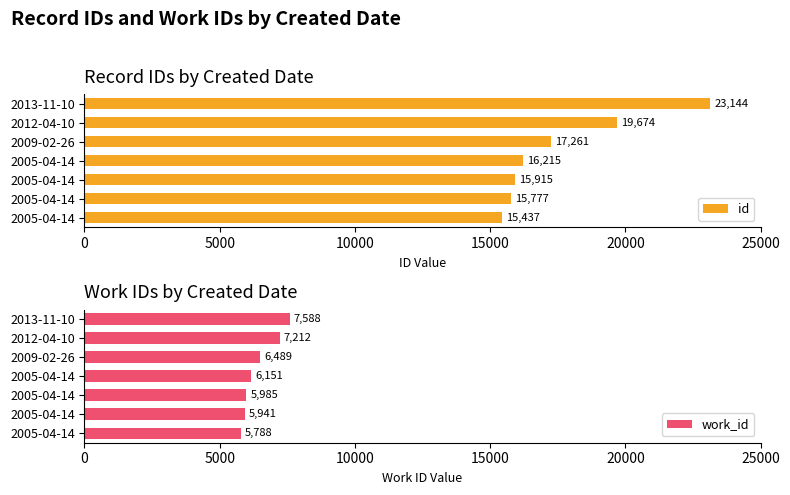

What is the difference between the id values at 2009-02-26 and 2013-11-10?

5883